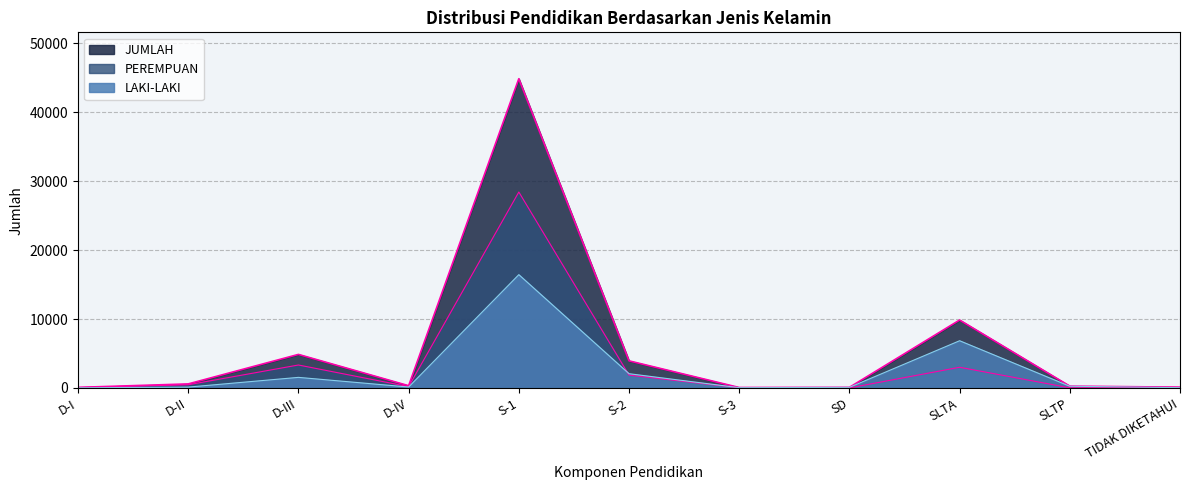

Which label corresponds to the smallest value in the chart?

SD